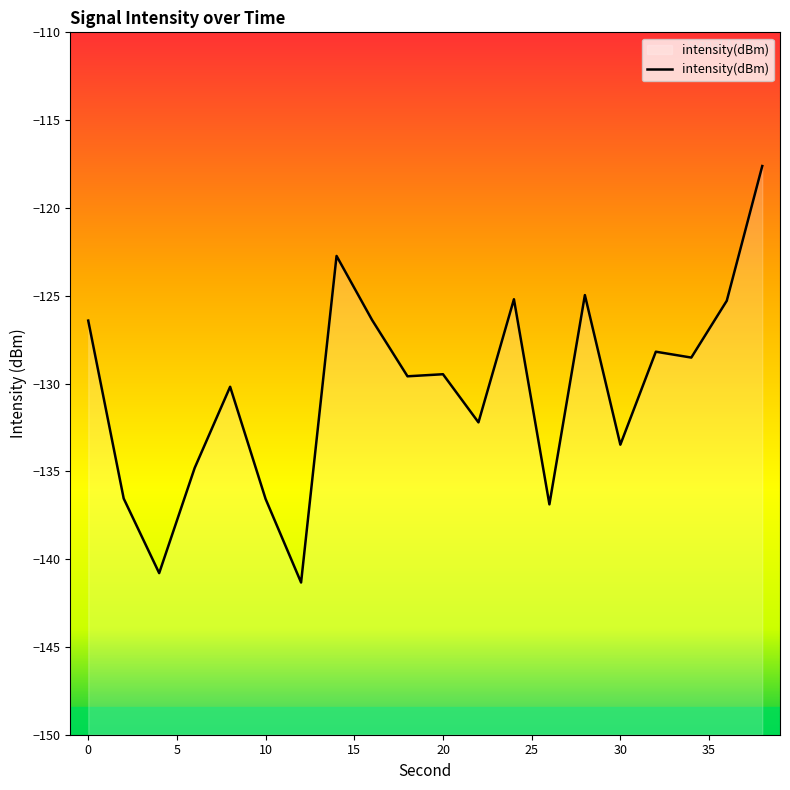

What is the maximum value shown in the chart?

-117.6